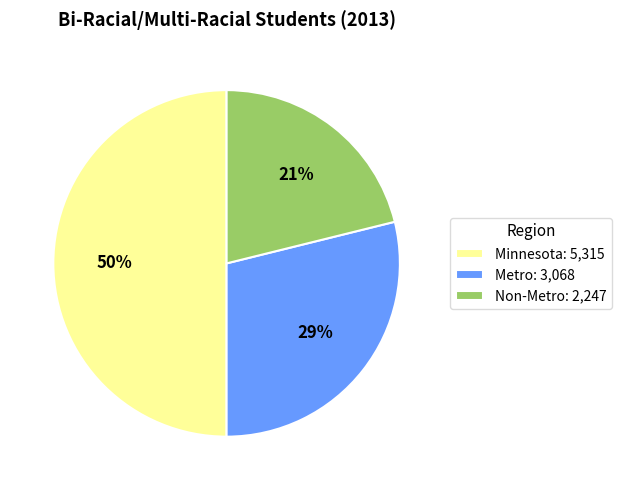

Does Metro account for over 50% of the chart?

No